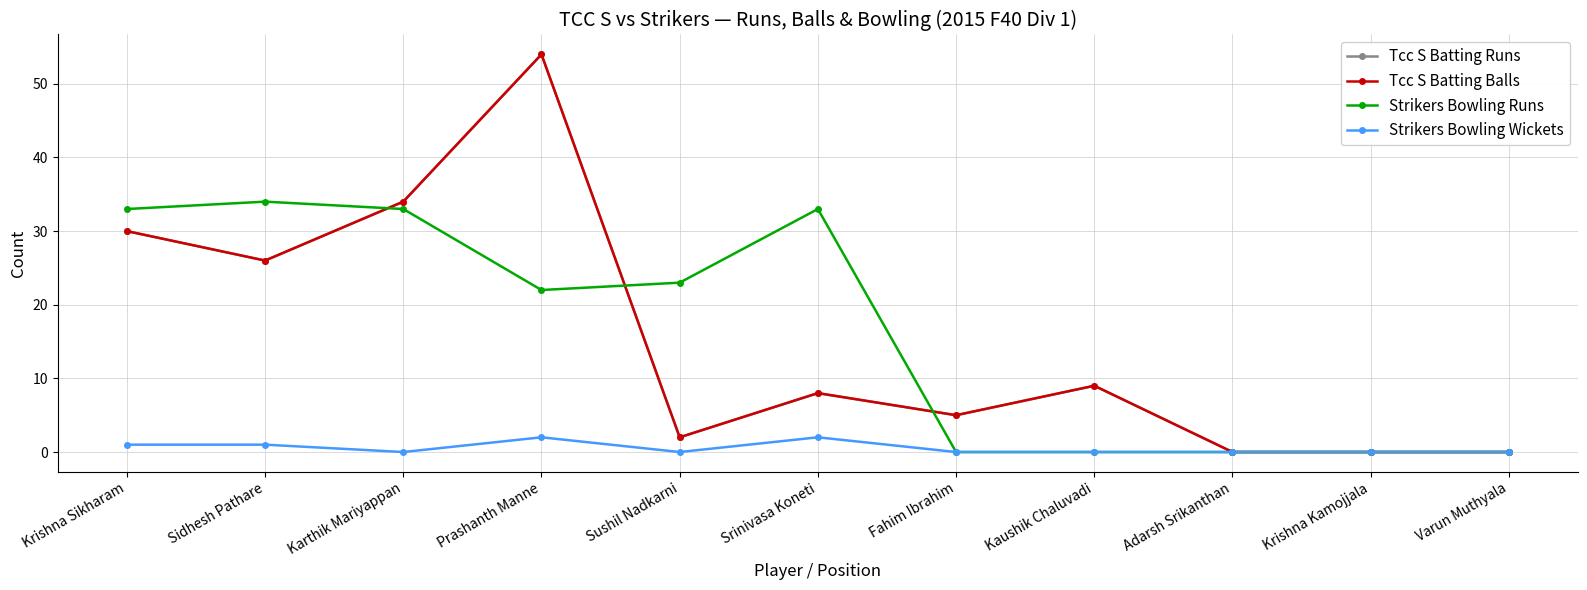

Which series has the widest spread of values?

Tcc S Batting Runs